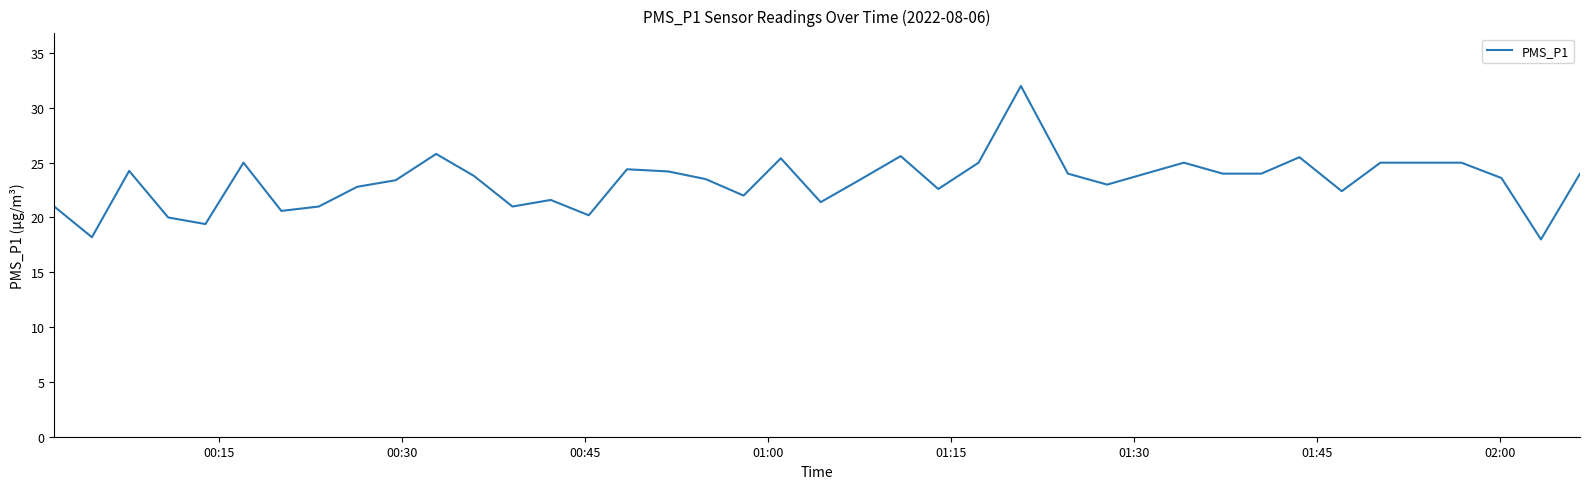

What is the maximum value shown in the chart?

32.0